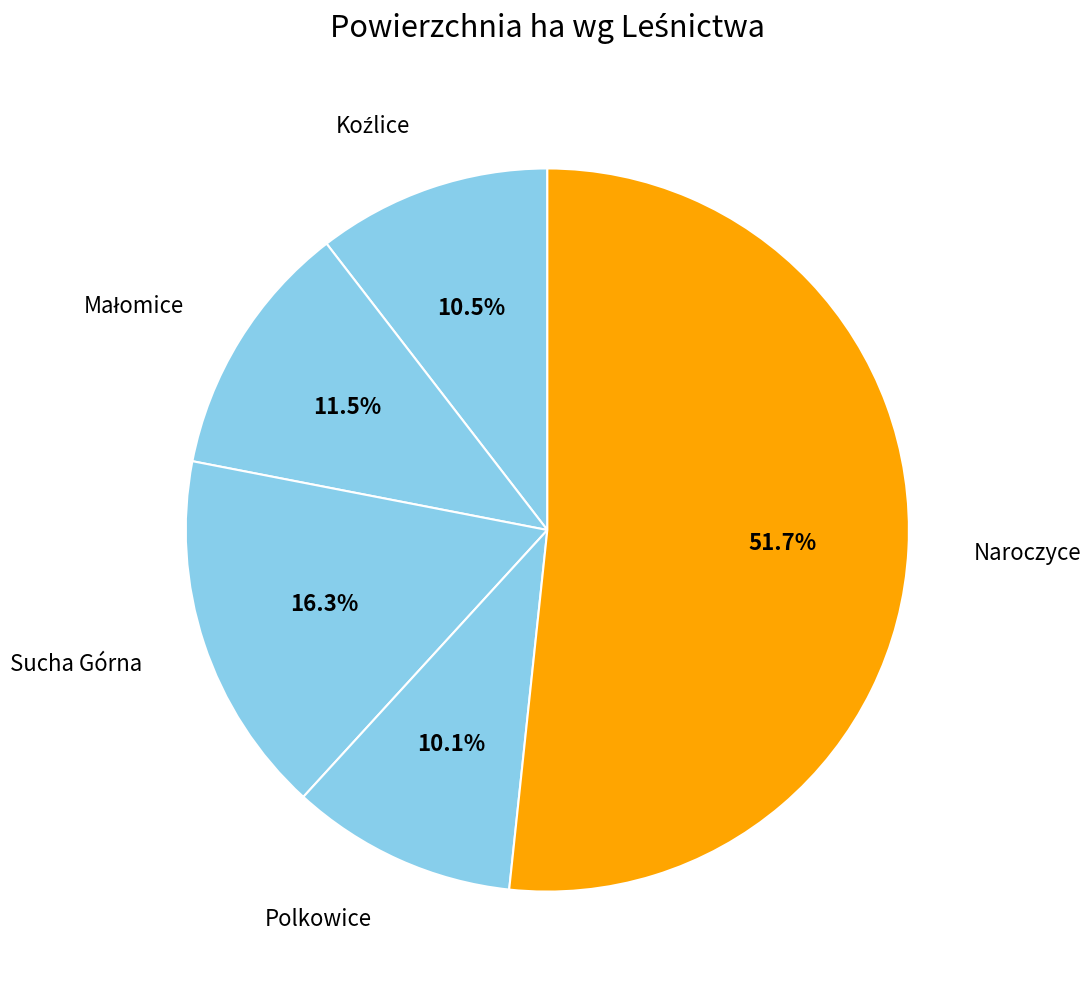

Between Sucha Górna and Naroczyce, which is larger?

Naroczyce